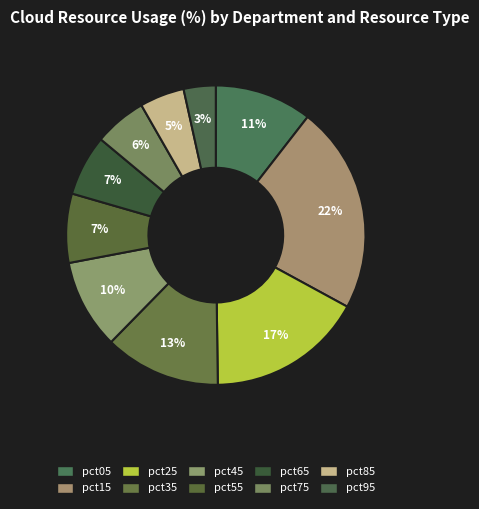

How many segments does this pie chart have?

10